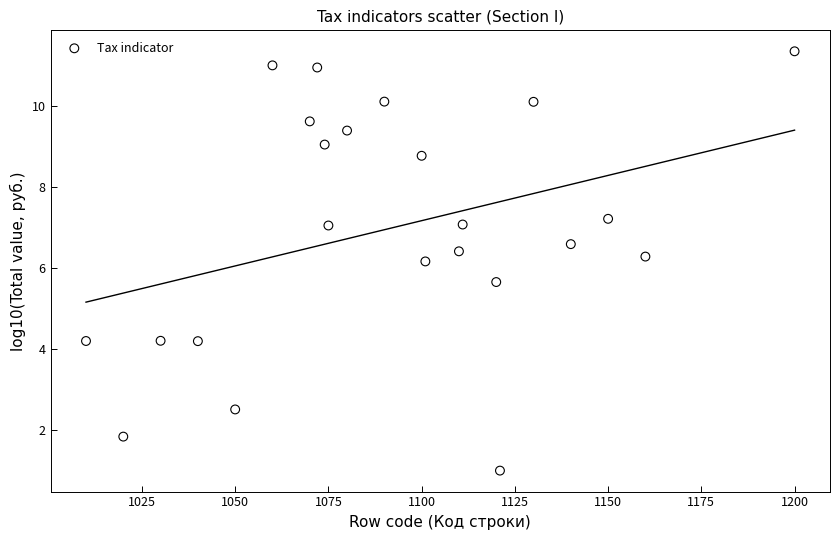

What Y value in the scatter plot is closest to 6?

6.2